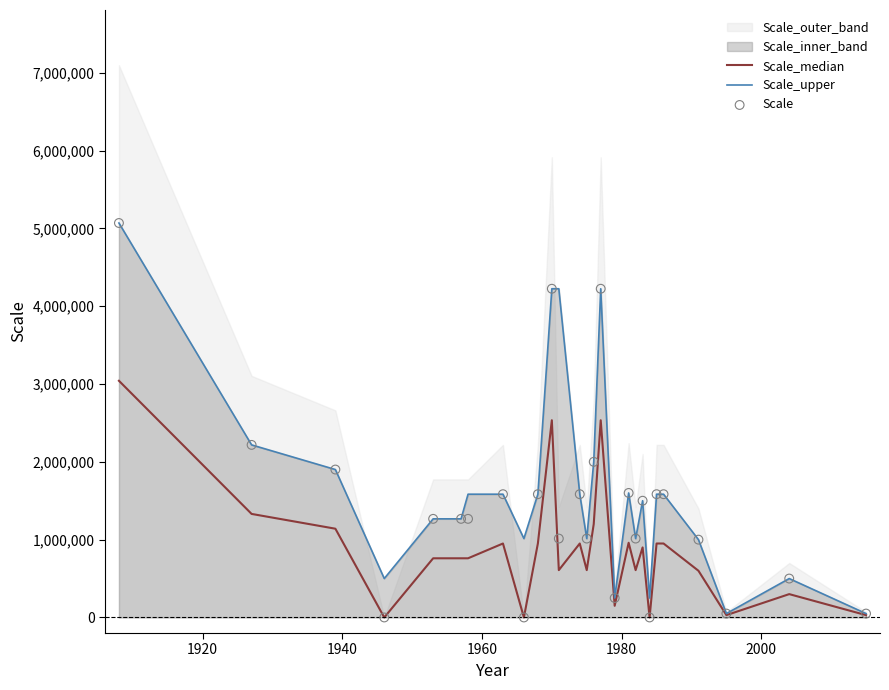

Which series has the largest total across all categories?

Scale_upper